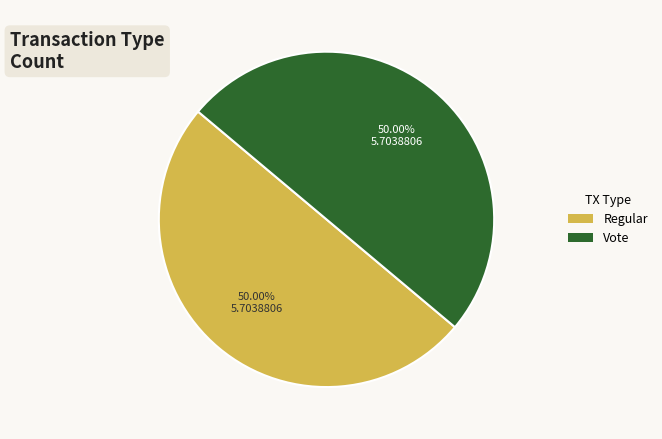

To the nearest percent, what is the average slice percentage?

50%